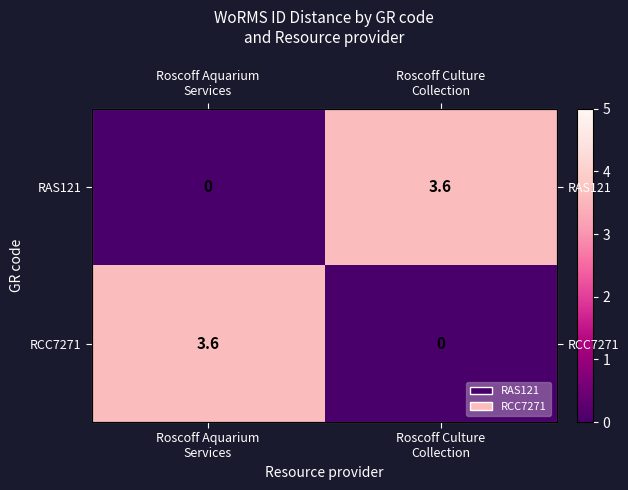

Count the RCC7271 values in the range 0 to 3.

1